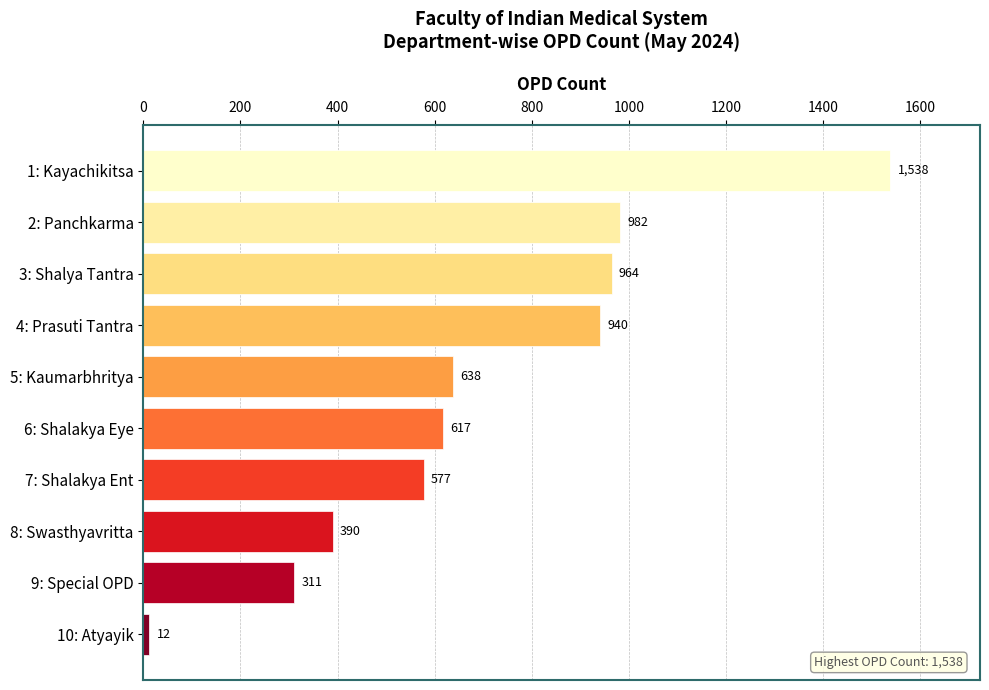

Rank the categories by value from lowest to highest.

10: Atyayik, 9: Special OPD, 8: Swasthyavritta, 7: Shalakya Ent, 6: Shalakya Eye, 5: Kaumarbhritya, 4: Prasuti Tantra, 3: Shalya Tantra, 2: Panchkarma, 1: Kayachikitsa